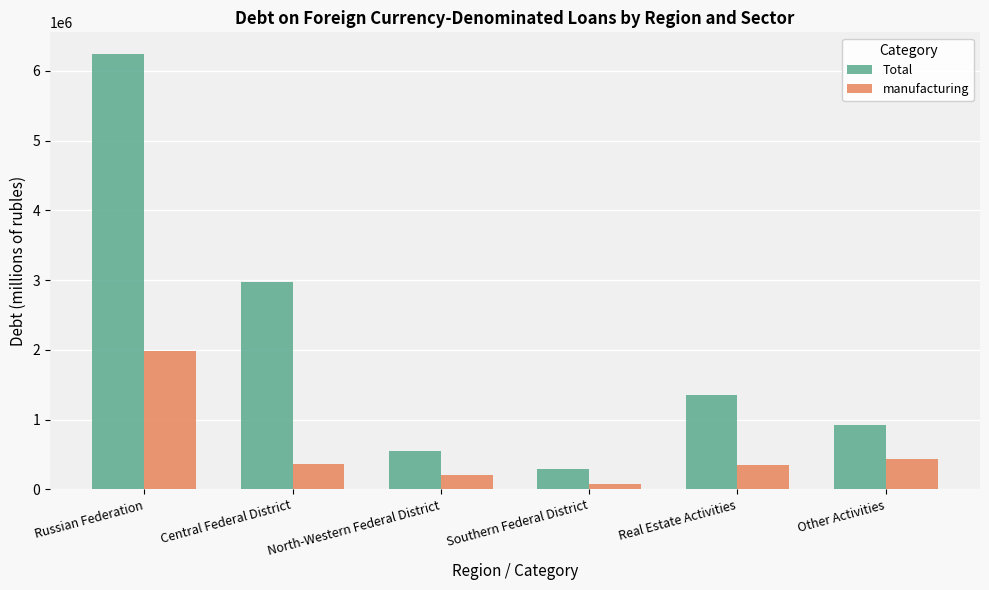

What is the difference between the maximum and second lowest values in the manufacturing series?

1788172